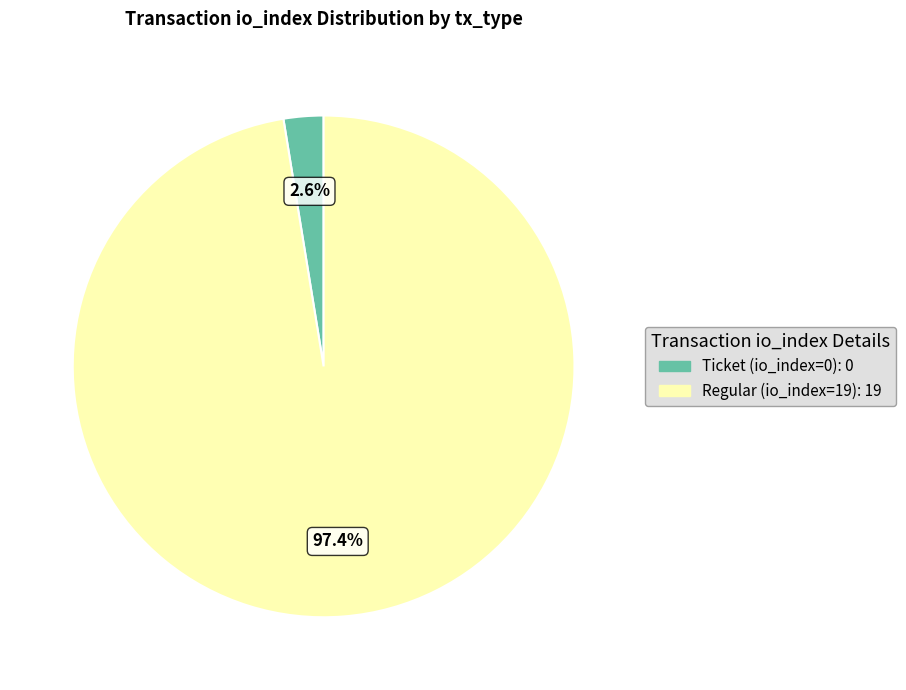

What is the smallest slice in the pie chart?

Ticket (io_index=0)